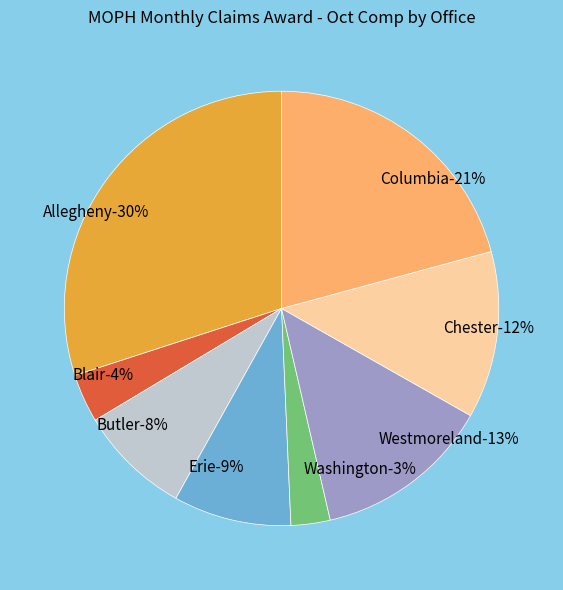

How many segments does this pie chart have?

8